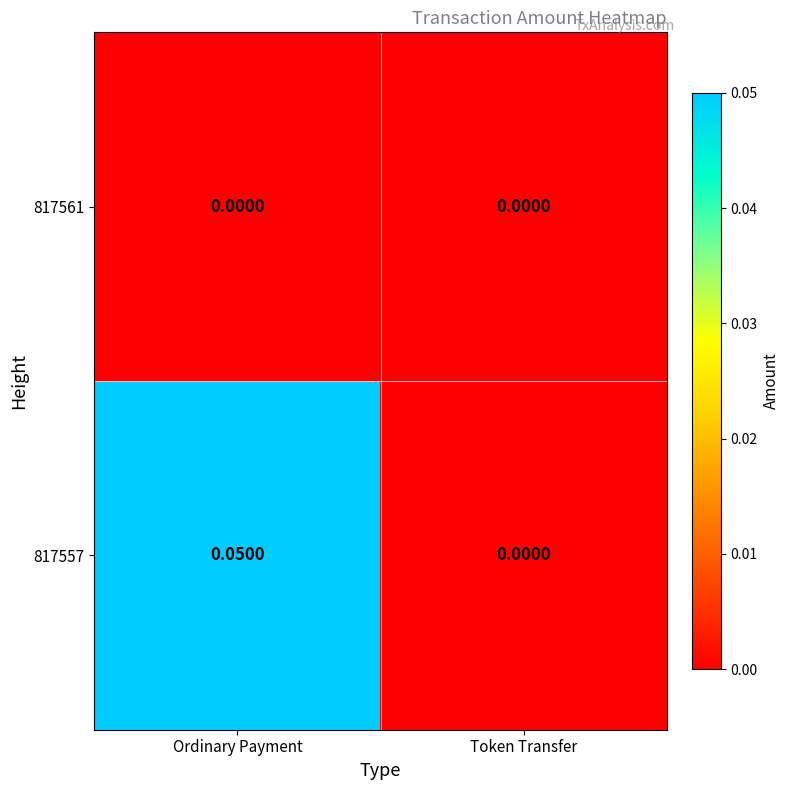

Which category has the lowest value in the 817557 series?

Token Transfer